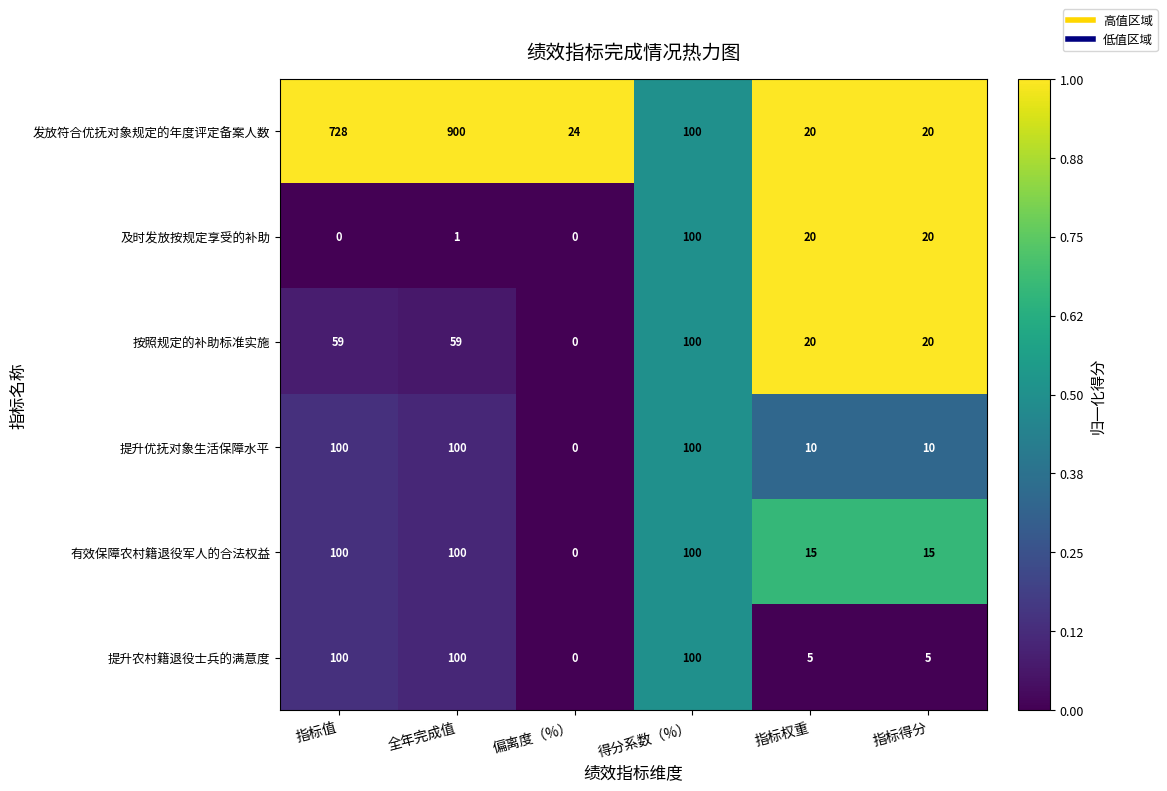

What is the spread (max minus min) of values at 偏离度（%）?

24